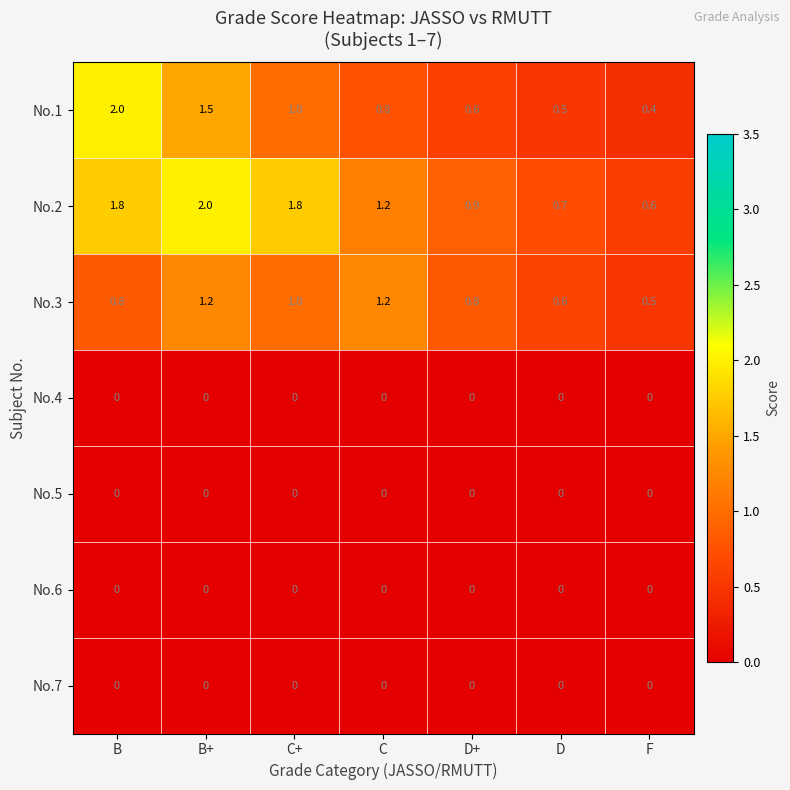

Which series has the largest total across all categories?

No.2